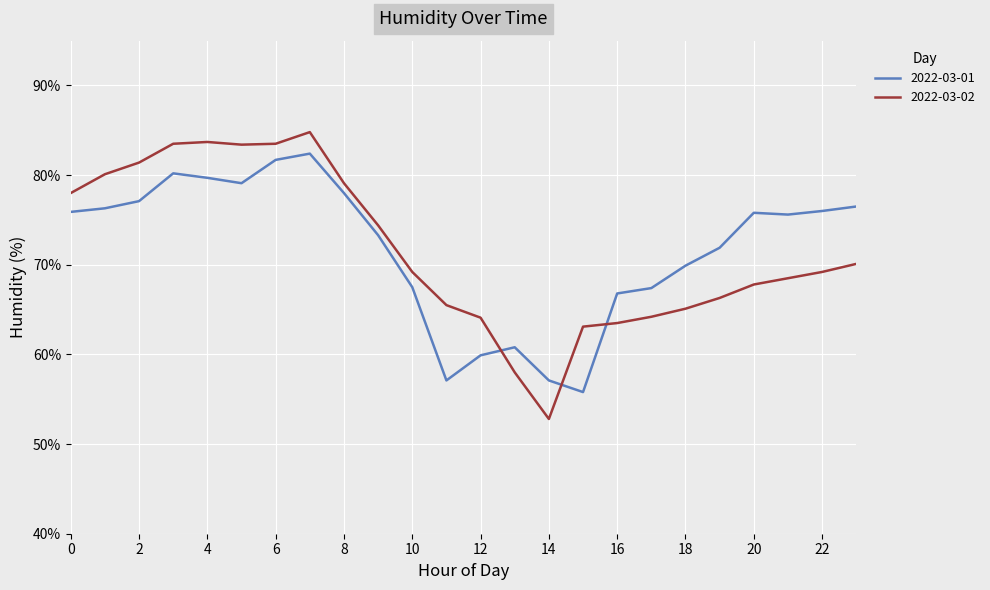

After their last crossing, which series has the higher values: 2022-03-01 or 2022-03-02?

2022-03-01